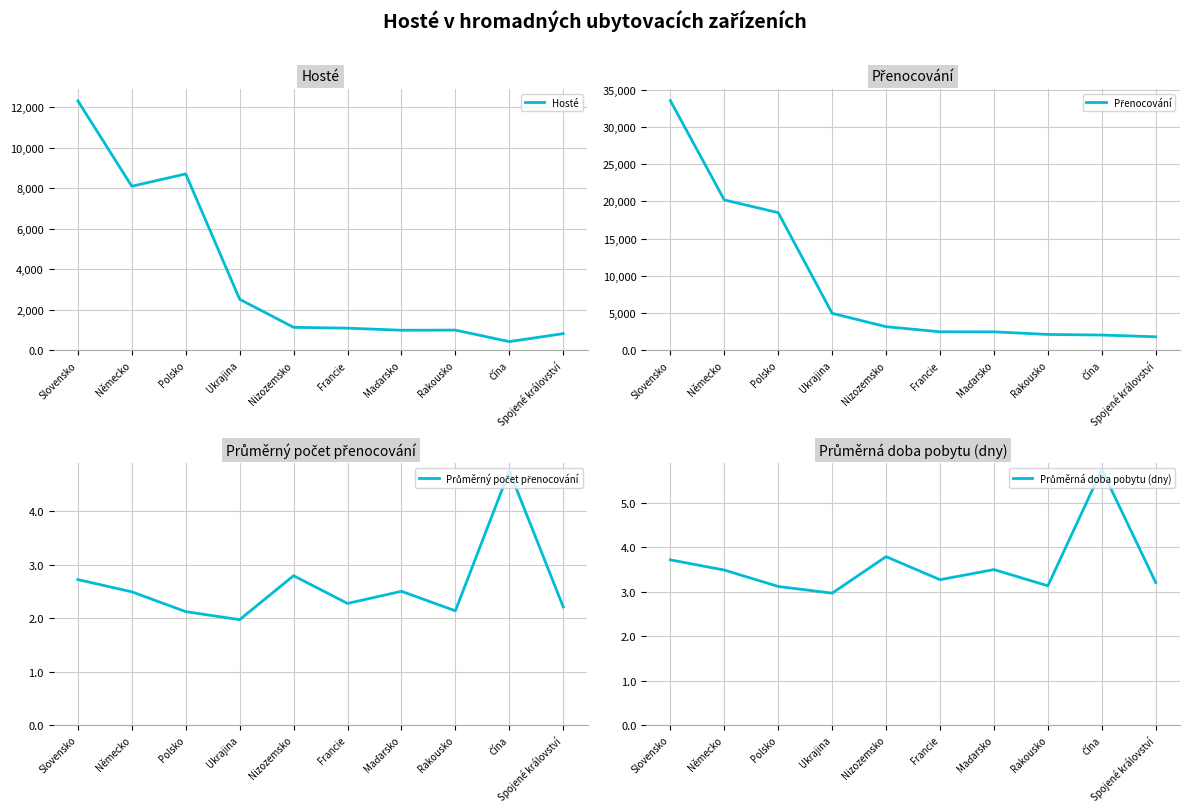

Reading right to left, list all the values displayed in this chart.

Hosté: 825.0	432.0	999.0	993.0	1095.0	1136.0	2522.0	8711.0	8103.0	12320.0
Přenocování: 1823.0	2054.0	2134.0	2484.0	2490.0	3173.0	4969.0	18477.0	20189.0	33517.0
Průměrný počet přenocování: 2.2	4.8	2.1	2.5	2.3	2.8	2.0	2.1	2.5	2.7
Průměrná doba pobytu (dny): 3.2	5.8	3.1	3.5	3.3	3.8	3.0	3.1	3.5	3.7